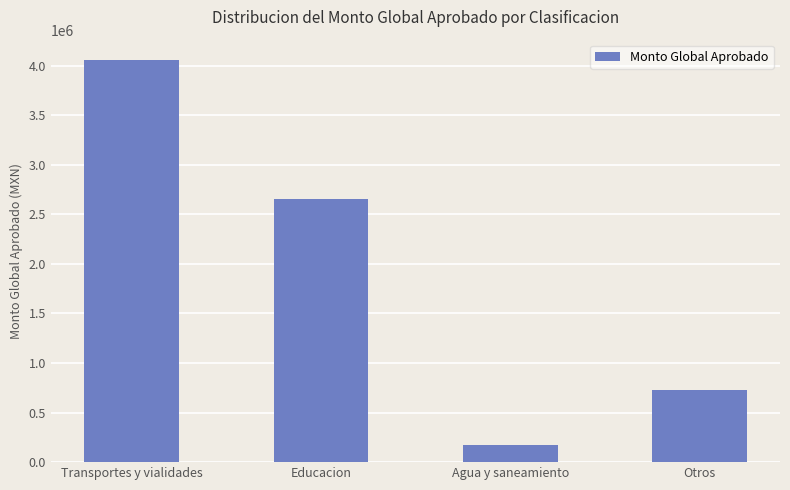

Is it true that the value at Agua y saneamiento is 177936.7?

True